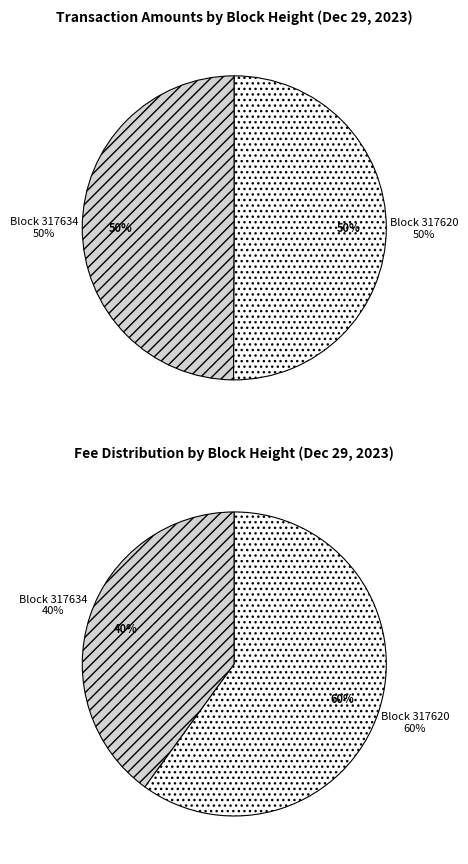

What is the ratio of the value at 317620 to the value at 317634?

1.0